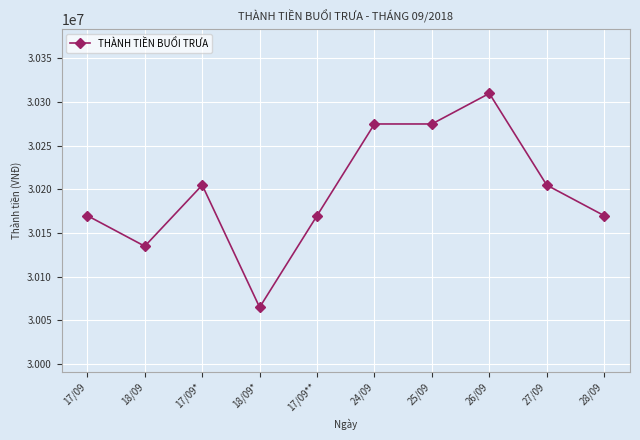

Where is the first local maximum?

17/09*